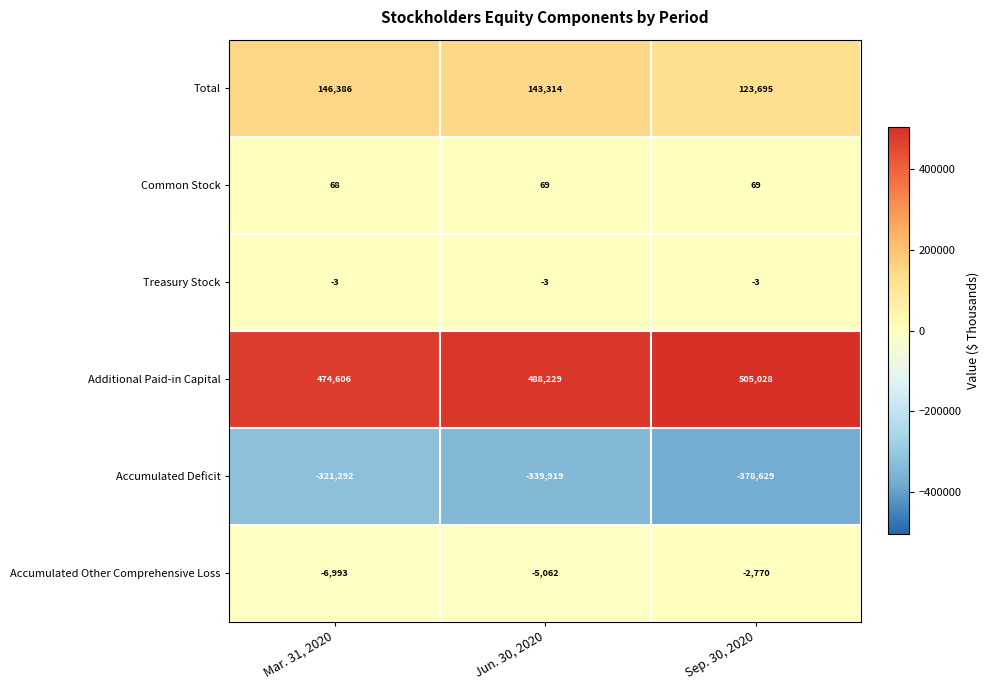

What is the average value of the Additional Paid-in Capital series?

489288